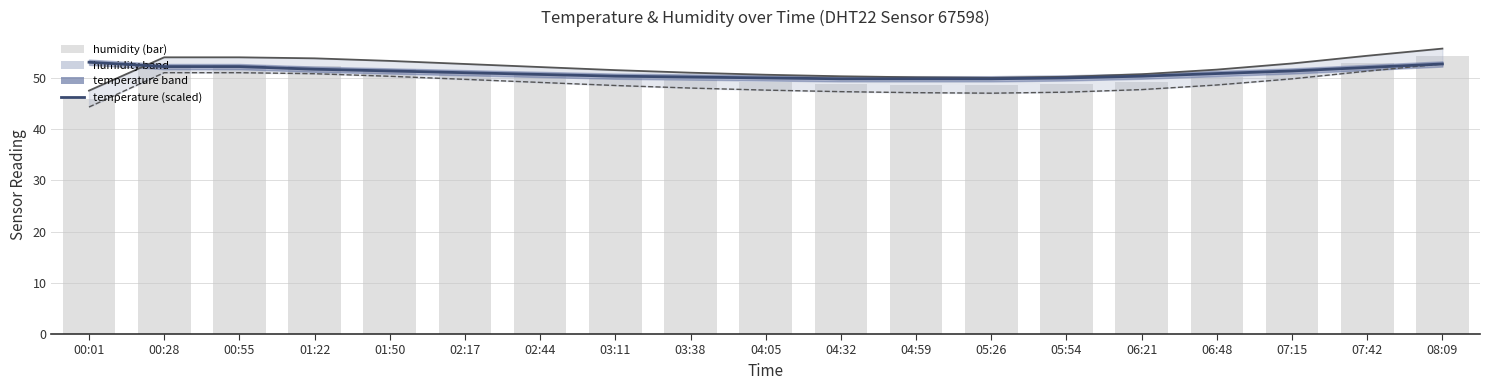

Reading left to right, transcribe all the data shown in this chart.

temperature (scaled): 00:01=53.0	00:28=52.2	00:55=52.2	01:22=51.7	01:50=51.3	02:17=51.0	02:44=50.7	03:11=50.3	03:38=50.1	04:05=50.0	04:32=49.8	04:59=49.8	05:26=49.8	05:54=50.0	06:21=50.3	06:48=50.8	07:15=51.3	07:42=52.0	08:09=52.7
humidity: 00:01=45.9	00:28=52.5	00:55=52.5	01:22=52.3	01:50=51.8	02:17=51.2	02:44=50.6	03:11=50.0	03:38=49.5	04:05=49.1	04:32=48.8	04:59=48.6	05:26=48.5	05:54=48.7	06:21=49.2	06:48=50.1	07:15=51.3	07:42=52.8	08:09=54.2